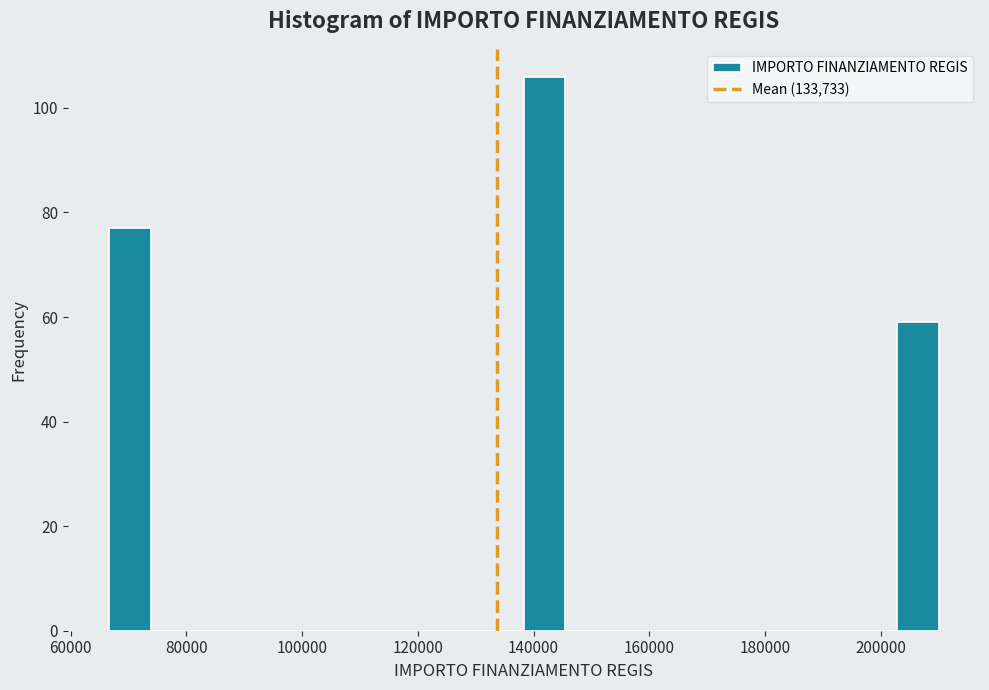

Around what value on the x-axis is the tallest bar? Give the approximate position of its centre, as read against the axis.

142000